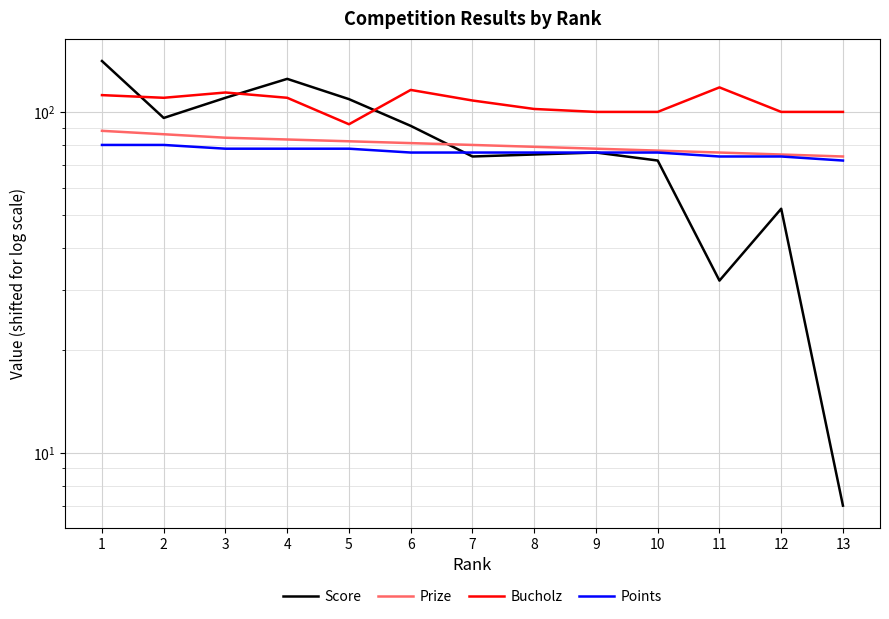

True or false: Points and Prize intersect in this chart.

False